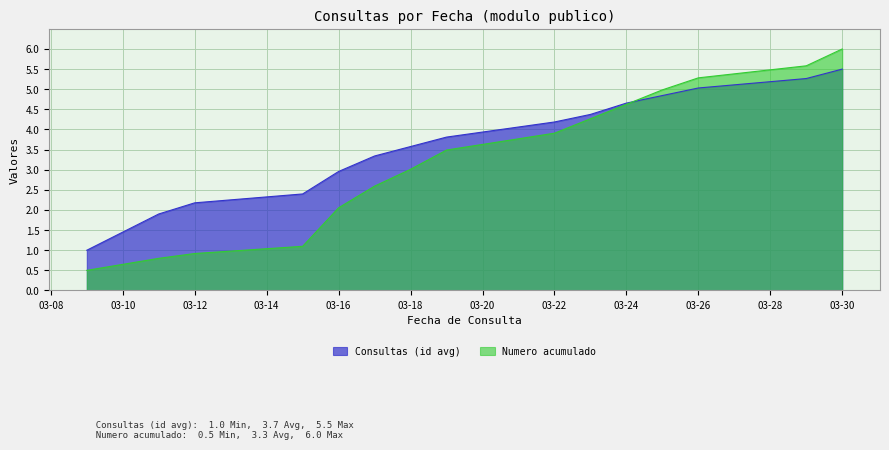

The value of Consultas (id avg) at 2021-03-17 is 3.3. True or false?

True